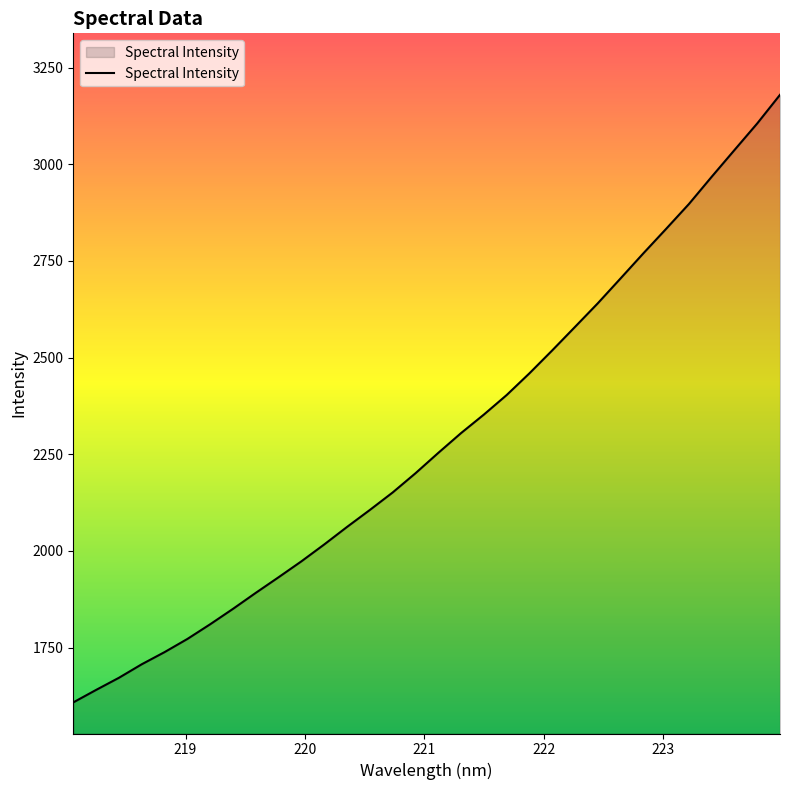

What is the maximum value shown in the chart?

3179.4